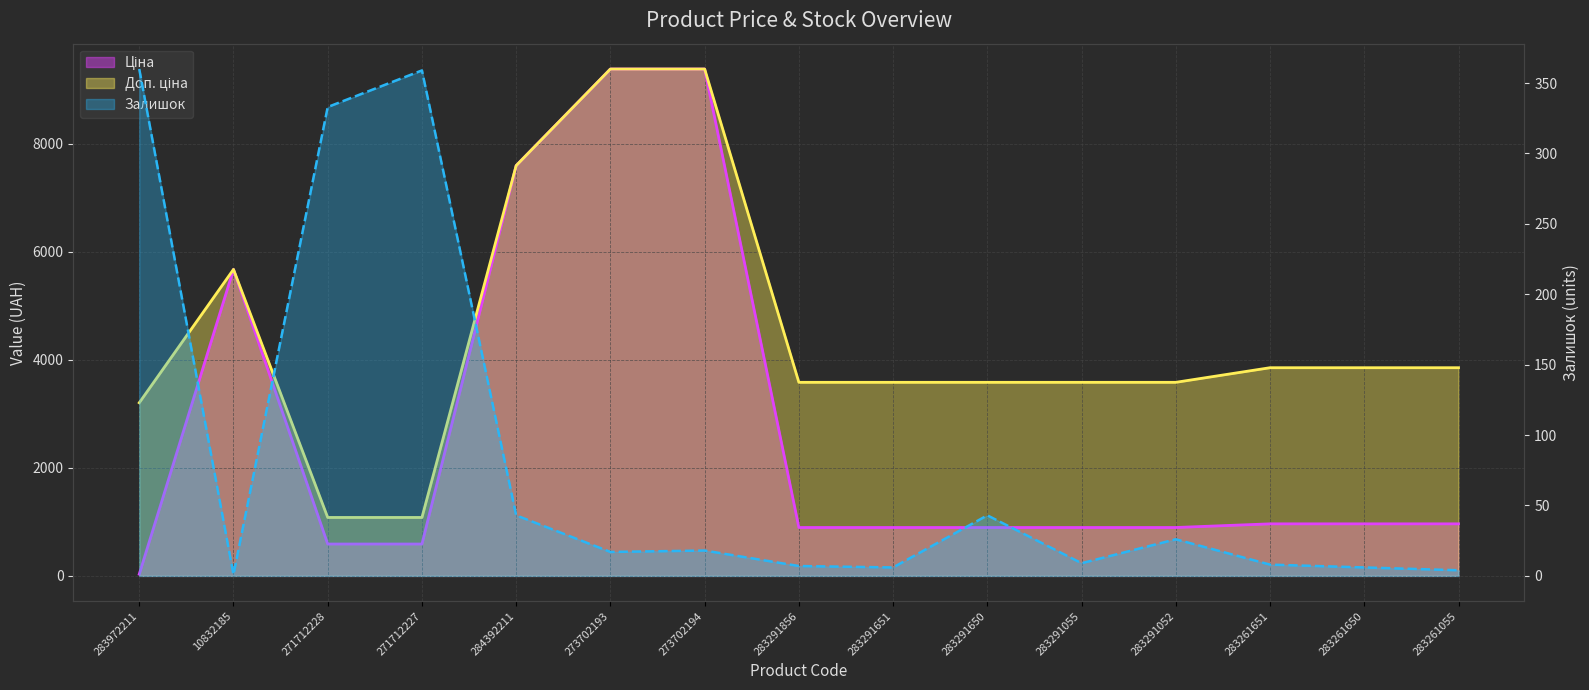

The value of Доп. ціна at 283291052 is 3583.6. True or false?

True